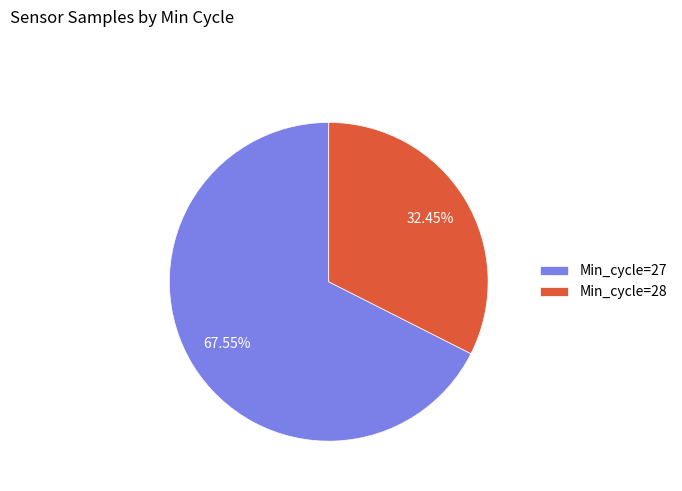

Combined, do Min_cycle=28 and Min_cycle=27 account for over 50%?

Yes